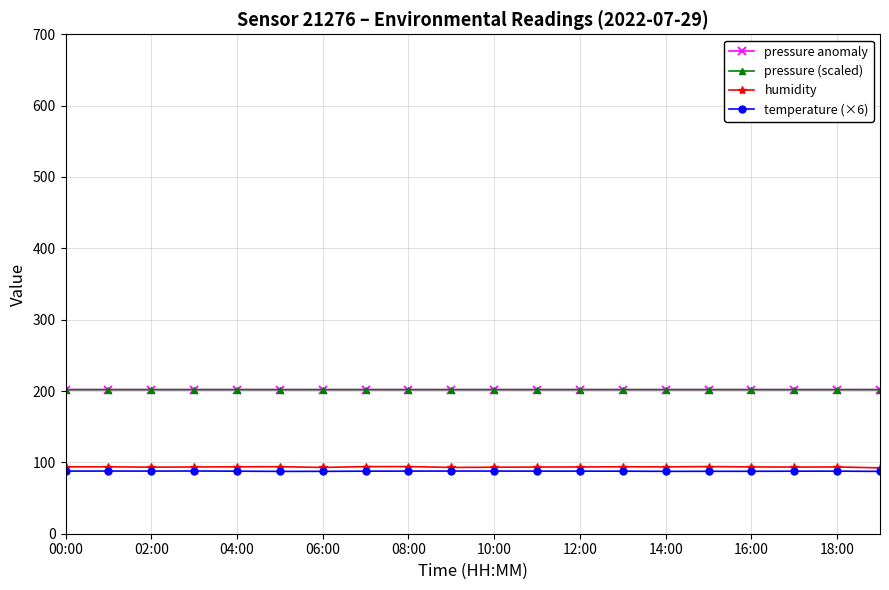

What is the minimum value shown in the chart?

87.4